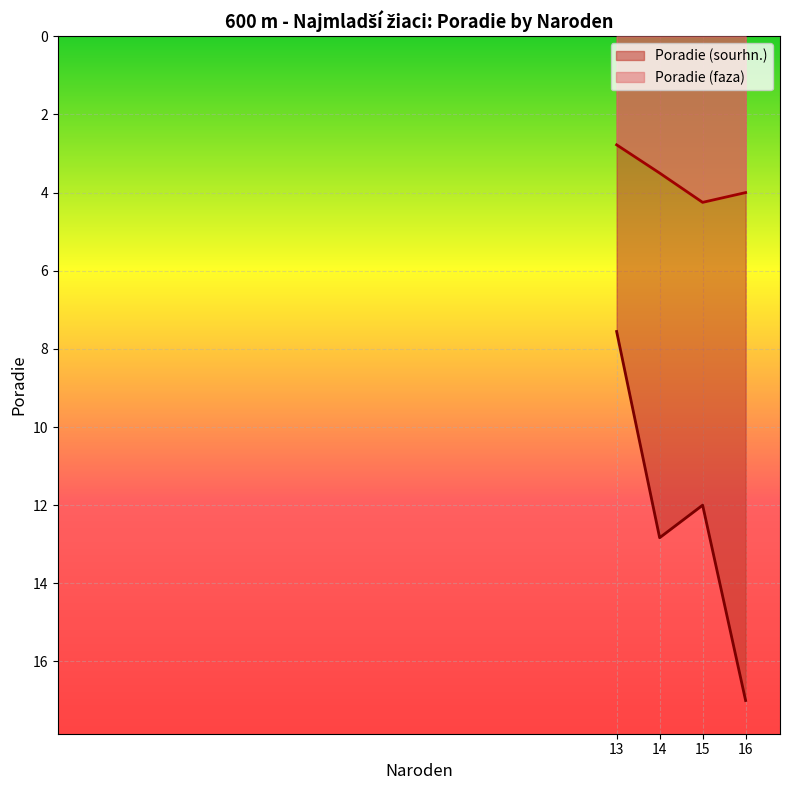

At which category is the sum across all series the highest?

16